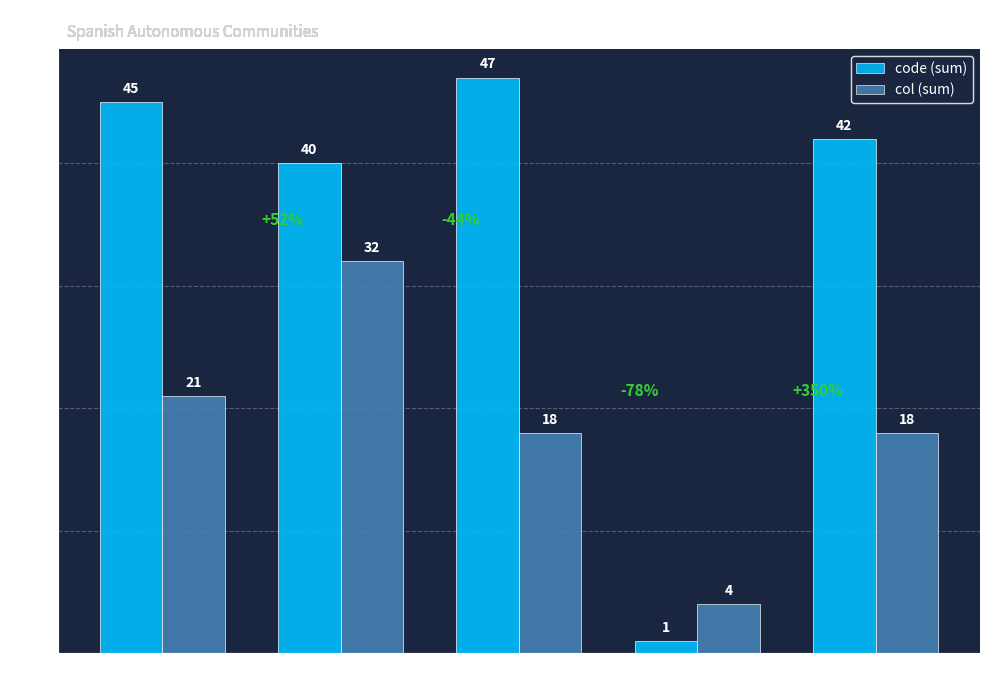

Reading right to left, transcribe all the data shown in this chart.

code (sum): 42	1	47	40	45
col (sum): 18	4	18	32	21